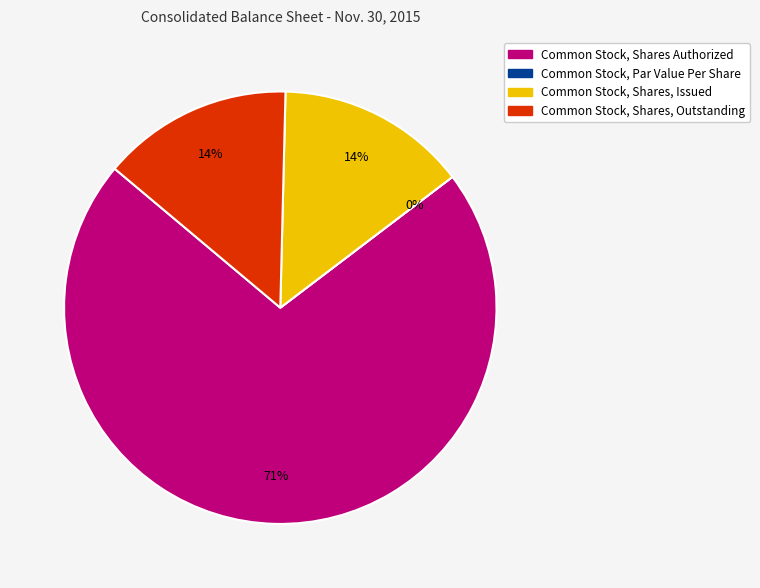

Is the sum of Common Stock, Shares, Issued and Common Stock, Shares, Outstanding greater than half?

No